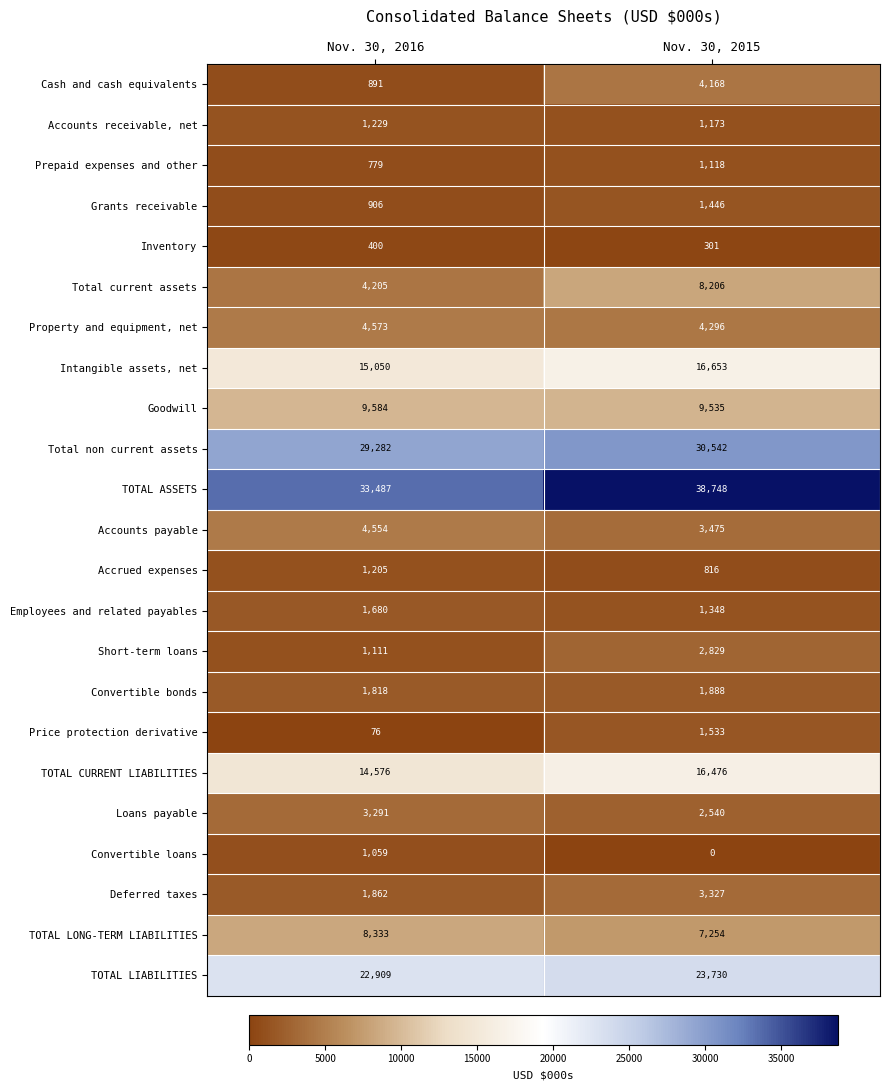

What is the spread (max minus min) of values at Nov. 30, 2016?

33411